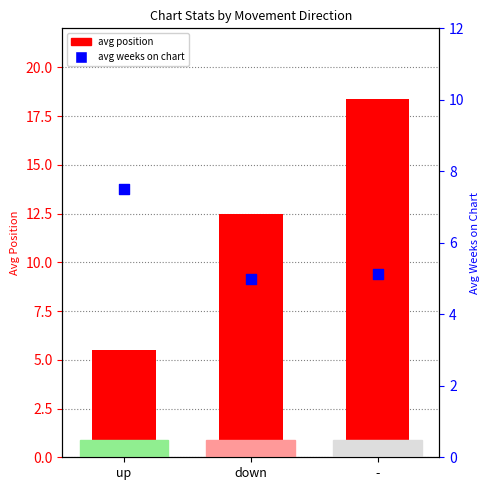

At how many categories does at least one series exceed 7?

3